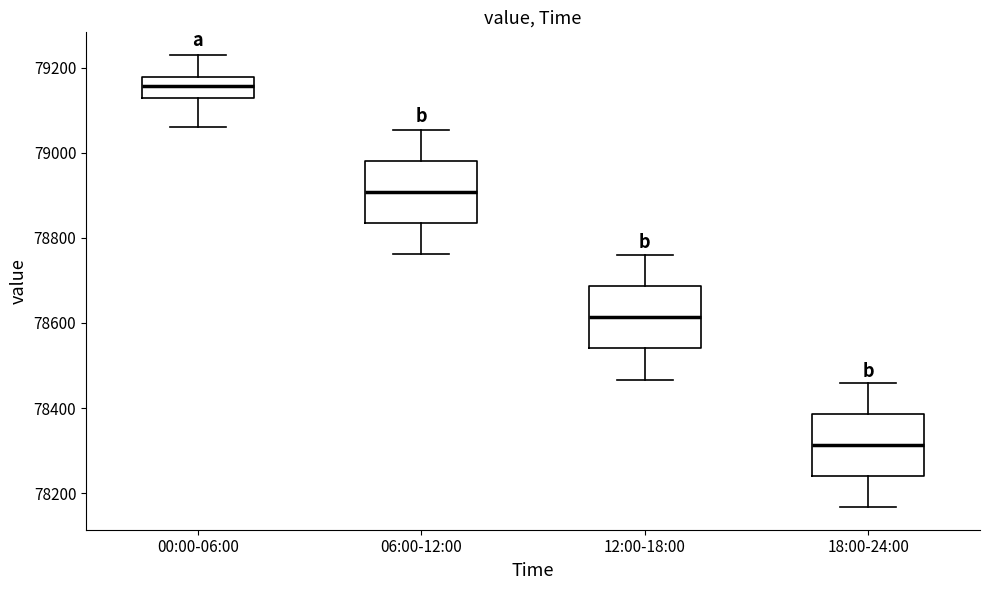

Reading left to right, read every box against the y-axis: the position of its median line, the range the box covers, and the ends of its whiskers. The values are not printed on the chart, so give them approximately, as read against the axis.

00:00-06:00: median 79160, box 79140 to 79180, whiskers 79060 to 79240
06:00-12:00: median 78900, box 78840 to 78980, whiskers 78760 to 79060
12:00-18:00: median 78620, box 78540 to 78680, whiskers 78460 to 78760
18:00-24:00: median 78320, box 78240 to 78380, whiskers 78160 to 78460